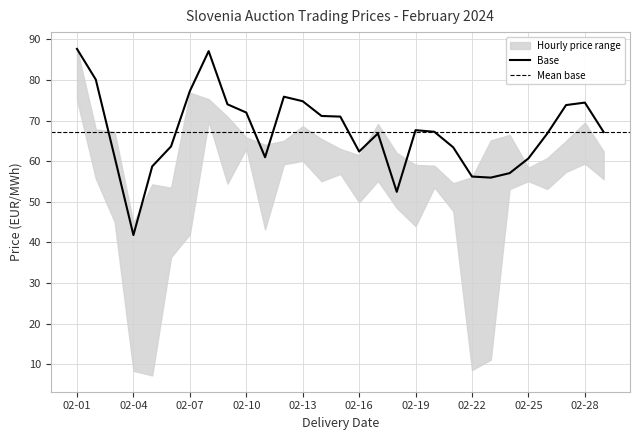

True or false: 04-05 has a value of 69.7 at 2024-02-21.

False